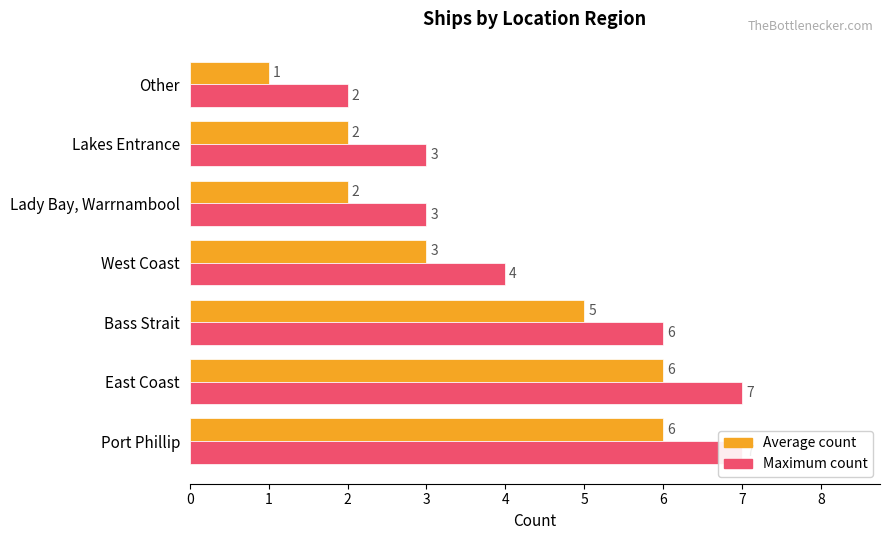

At how many categories does at least one series exceed 2?

6